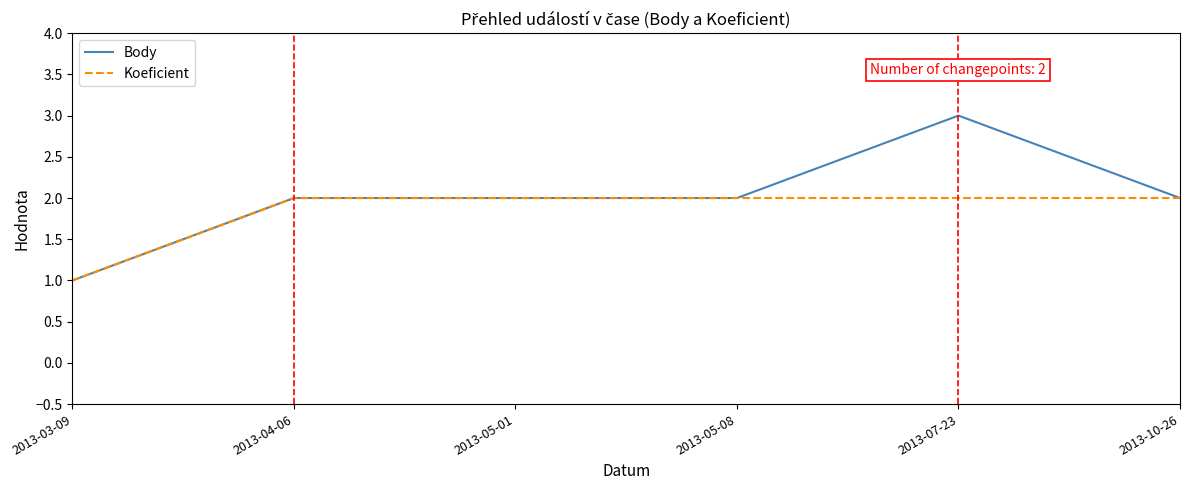

Which series has the widest spread of values?

Body